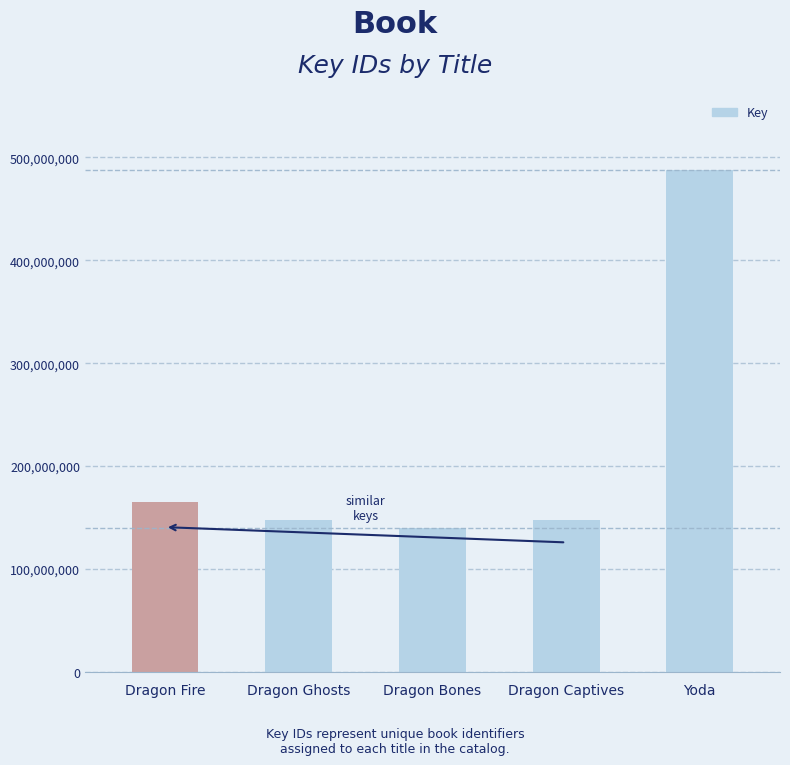

Where is the data nearest to the value 313879356?

Dragon Fire